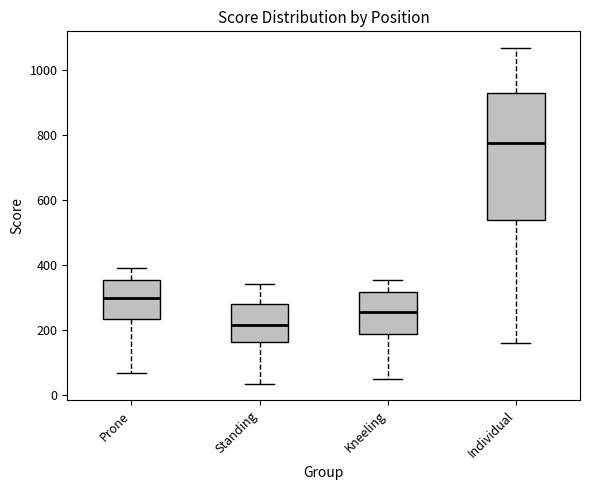

Reading left to right, read every box against the y-axis: the position of its median line, the range the box covers, and the ends of its whiskers. The values are not printed on the chart, so give them approximately, as read against the axis.

Prone: median 300, box 240 to 360, whiskers 60 to 400
Standing: median 220, box 160 to 280, whiskers 40 to 340
Kneeling: median 260, box 180 to 320, whiskers 40 to 360
Individual: median 780, box 540 to 940, whiskers 160 to 1060